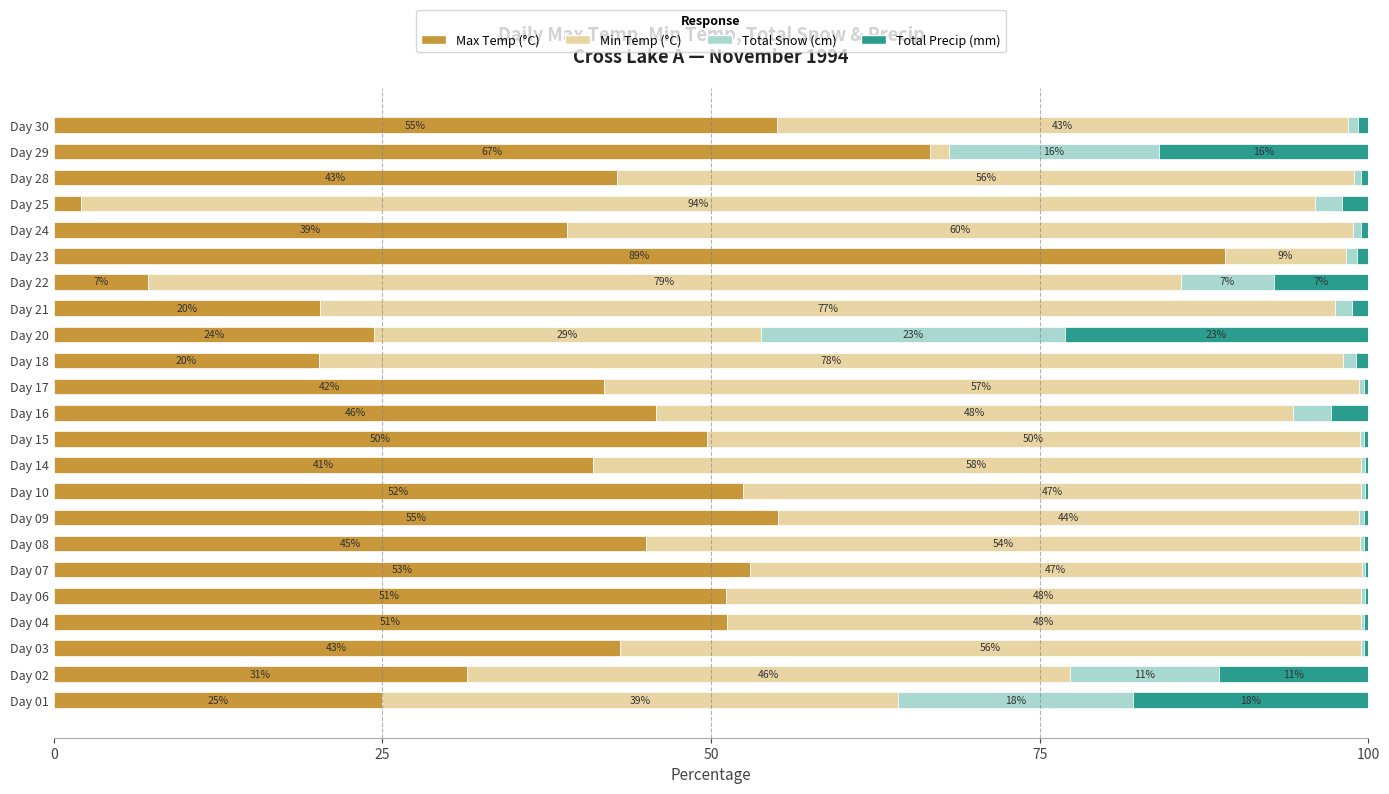

How many values in the Max Temp (°C) series exceed 43?

12